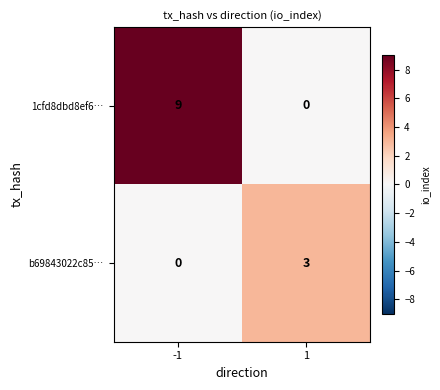

Is it true that 1cfd8dbd8ef6… equals 0 at 1?

True